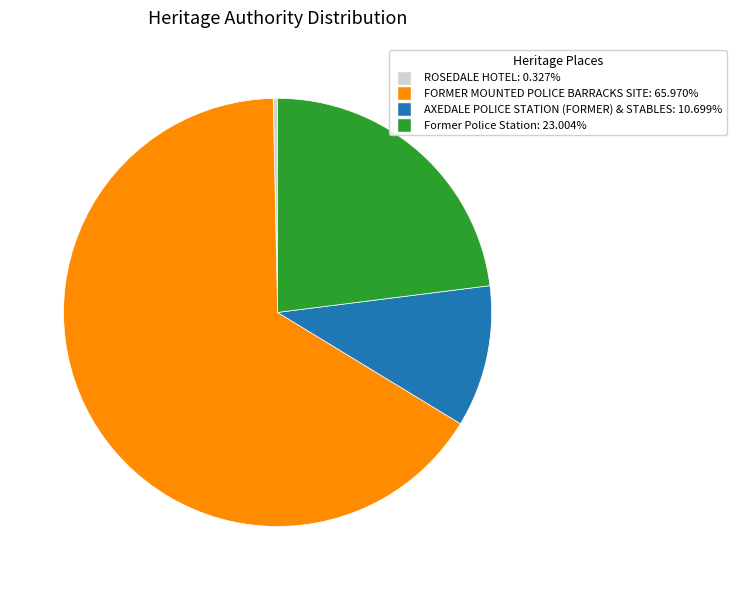

Is it true that AXEDALE POLICE STATION (FORMER) & STABLES is 1% of the pie?

False